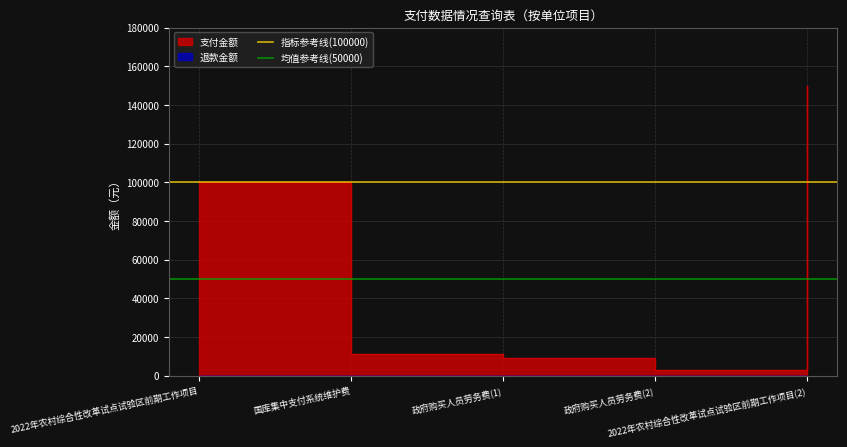

What value does the 指标参考线(100000) series have at 2022年农村综合性改革试点试验区前期工作项目?

100000